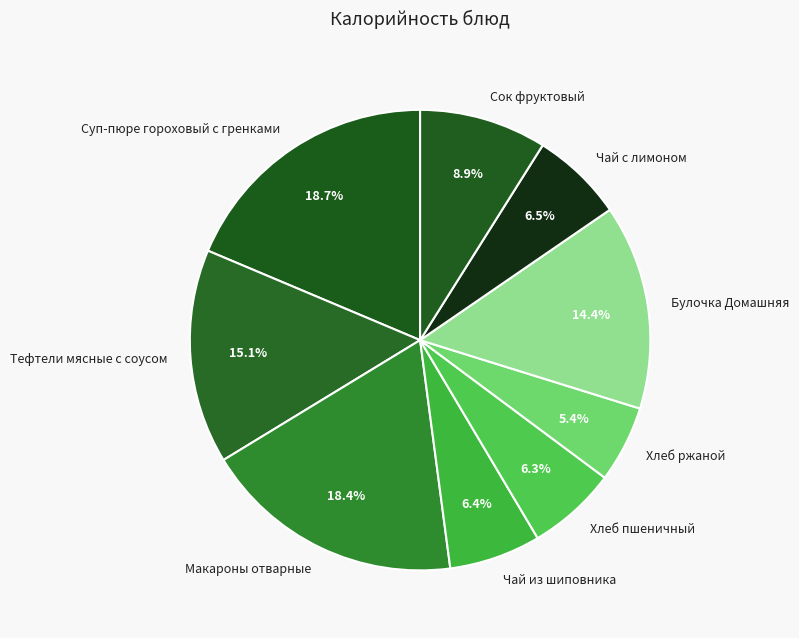

To the nearest percent, what portion does Сок фруктовый represent?

9%